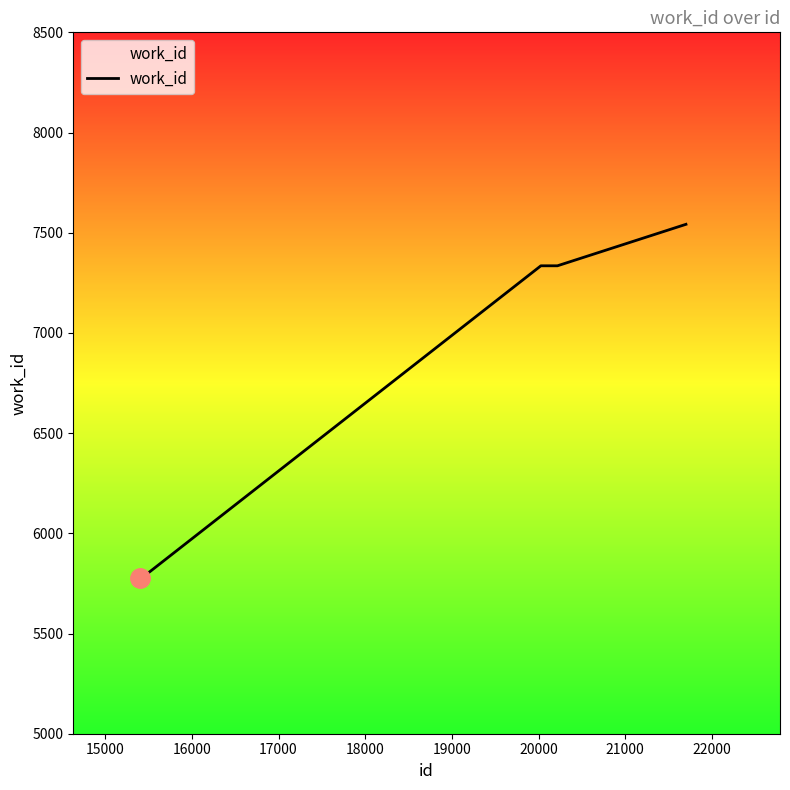

What is the difference between the second highest and minimum values?

1560